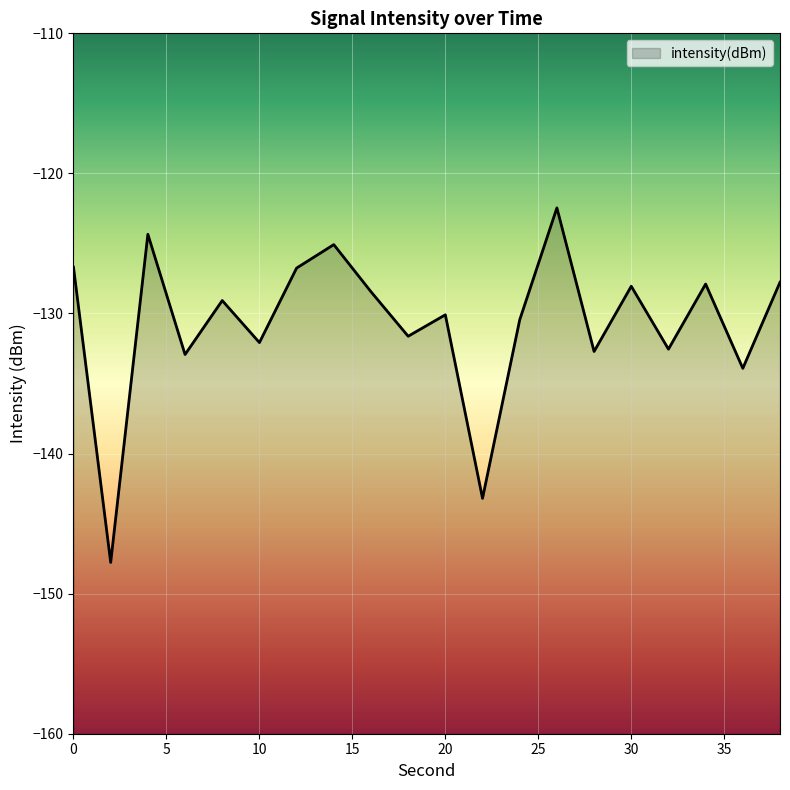

True or false: the data has more than 2 interior local peaks.

True